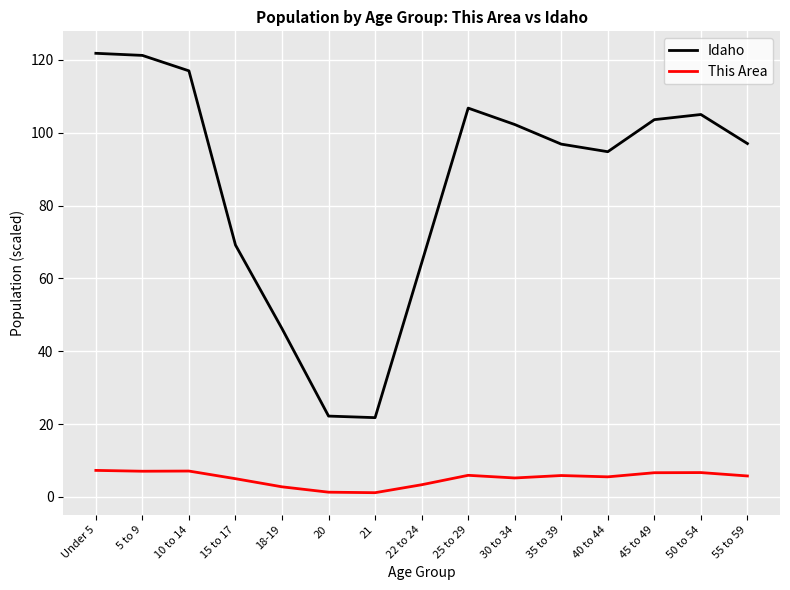

Does the chart display data point markers on the line(s)?

No